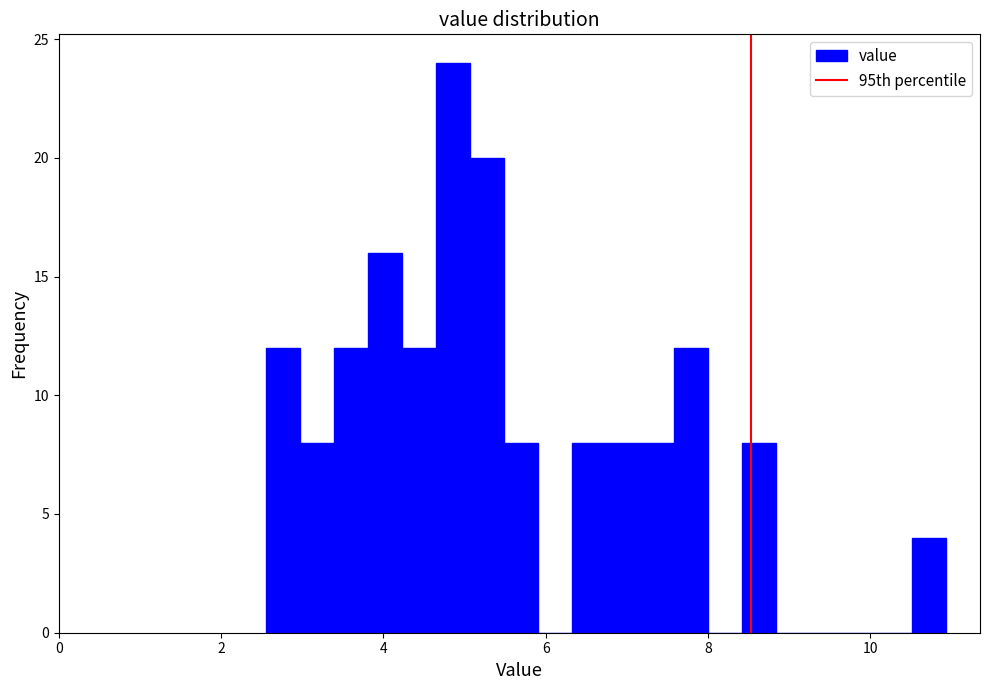

Around what value on the x-axis is the tallest bar? Give the approximate position of its centre, as read against the axis.

4.8